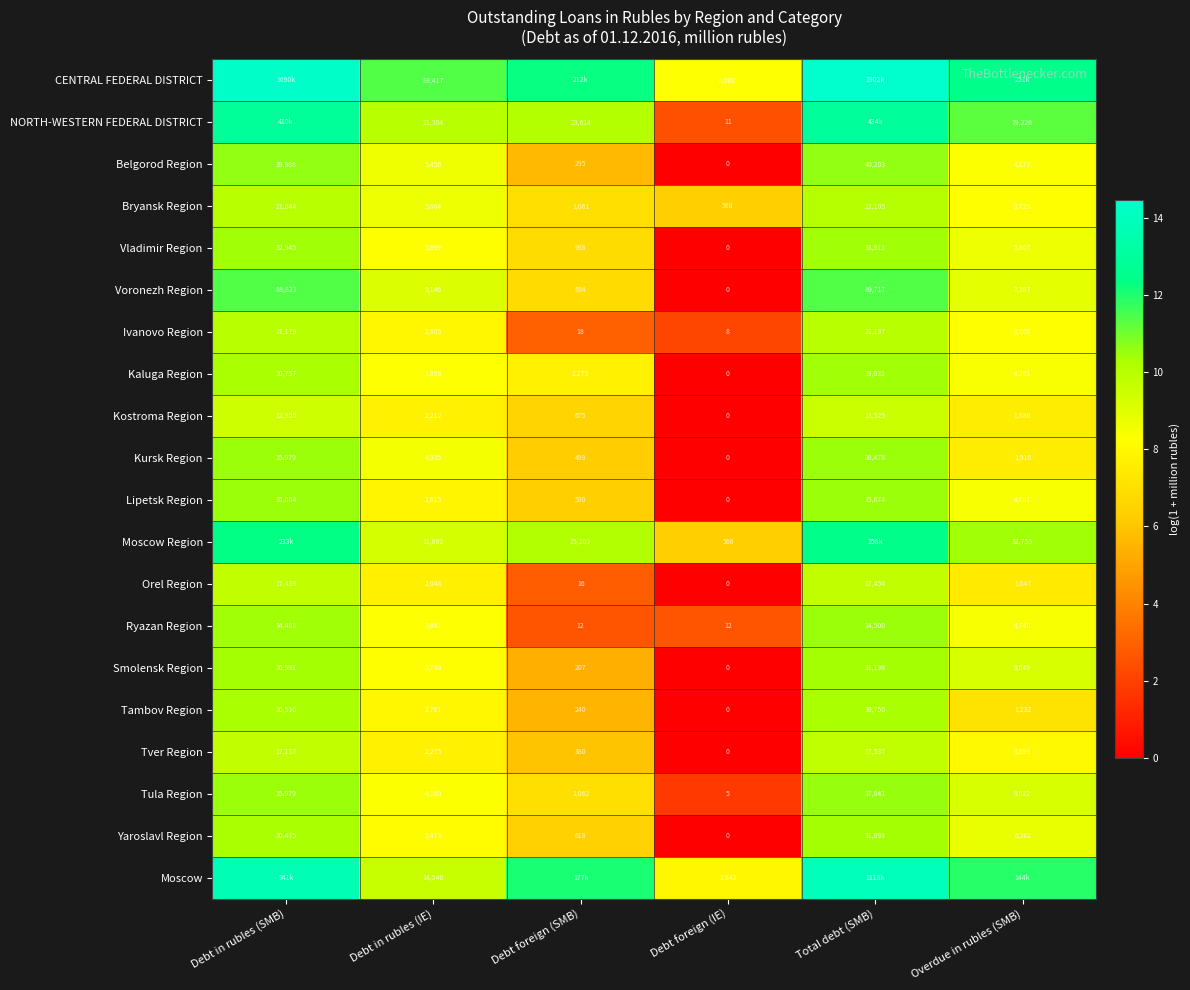

Rank the categories by Vladimir Region value from highest to lowest.

Total debt (SMB), Debt in rubles (SMB), Overdue in rubles (SMB), Debt in rubles (IE), Debt foreign (SMB), Debt foreign (IE)